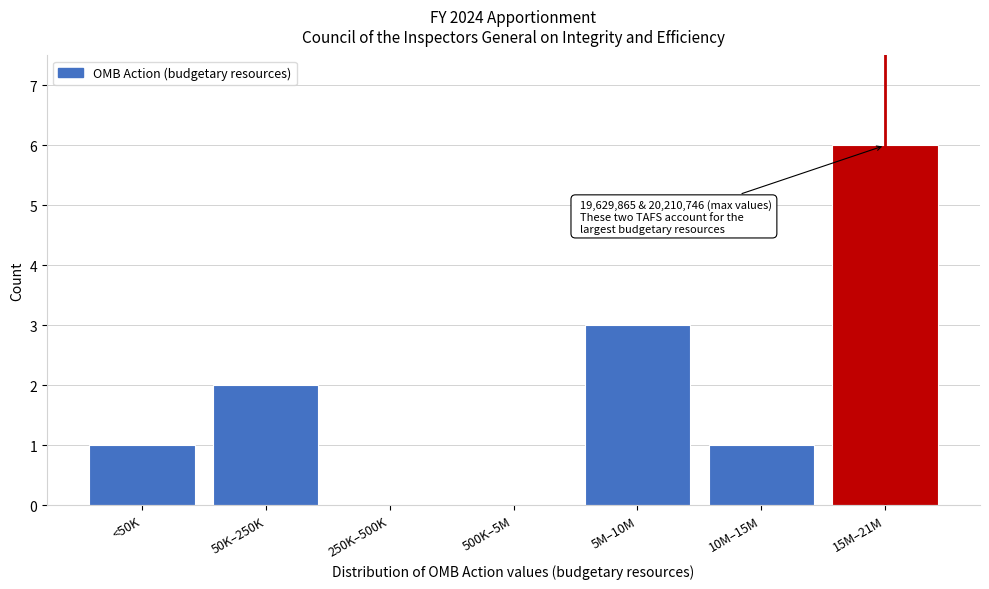

Reading right to left, list all the values displayed in this chart.

15M–21M=6	10M–15M=1	5M–10M=3	500K–5M=0	250K–500K=0	50K–250K=2	<50K=1